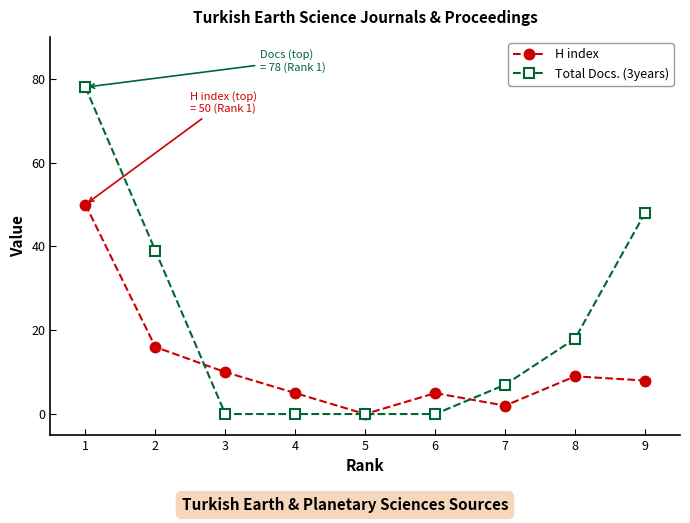

At which label does H index first exceed 8?

1